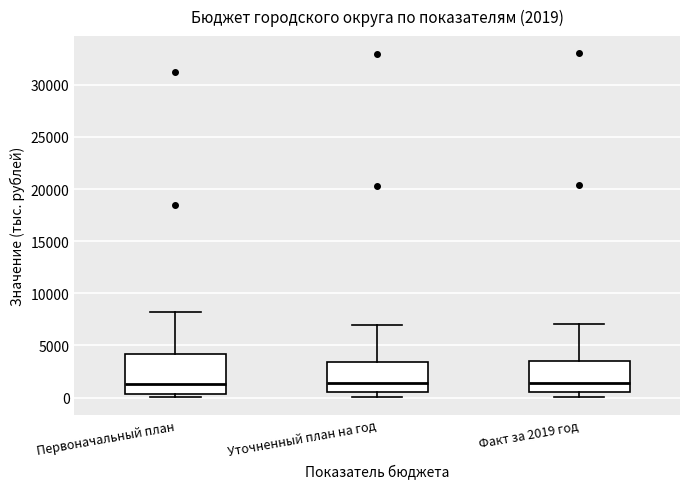

Which box is the tallest, from its lower edge to its upper edge?

Первоначальный план